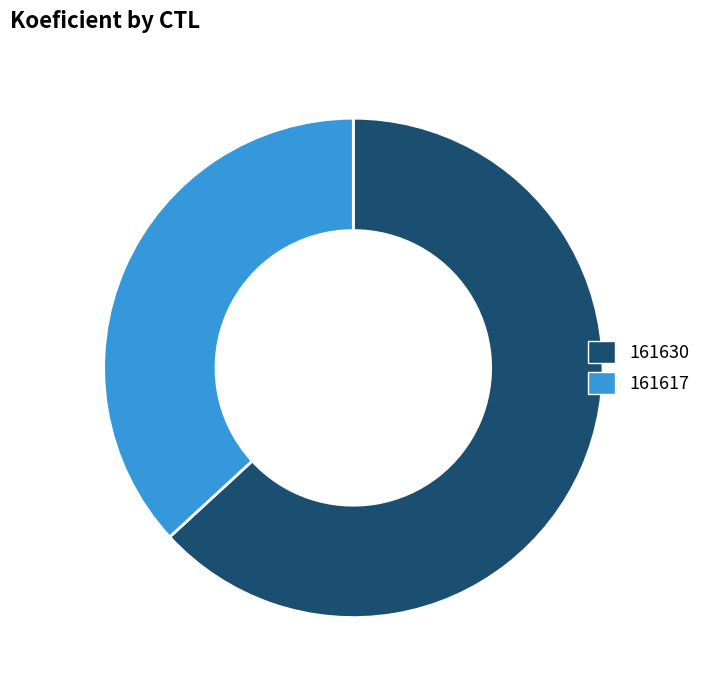

Do 161630 and 161617 together represent more than half of the pie?

Yes